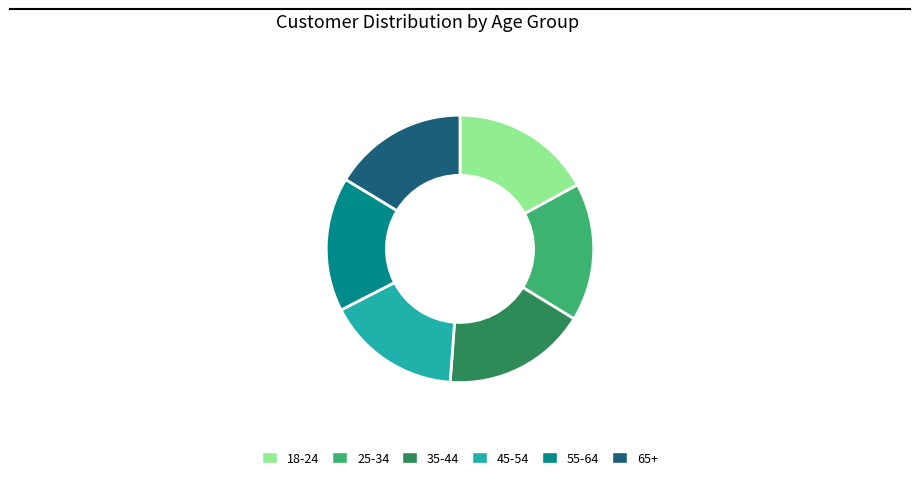

Is the sum of 65+ and 25-34 greater than half?

No